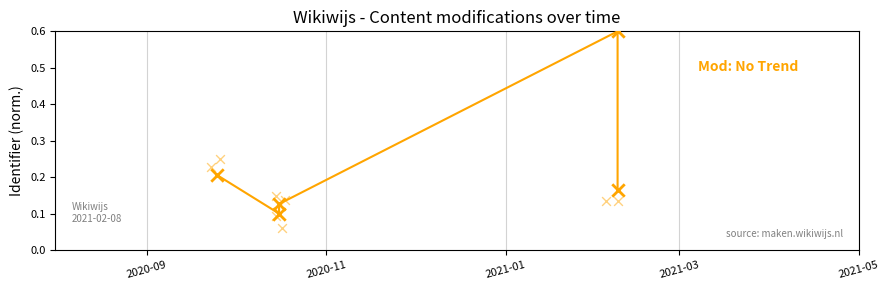

What is the change in value from 2021-01 to 2021-03?

+0.5